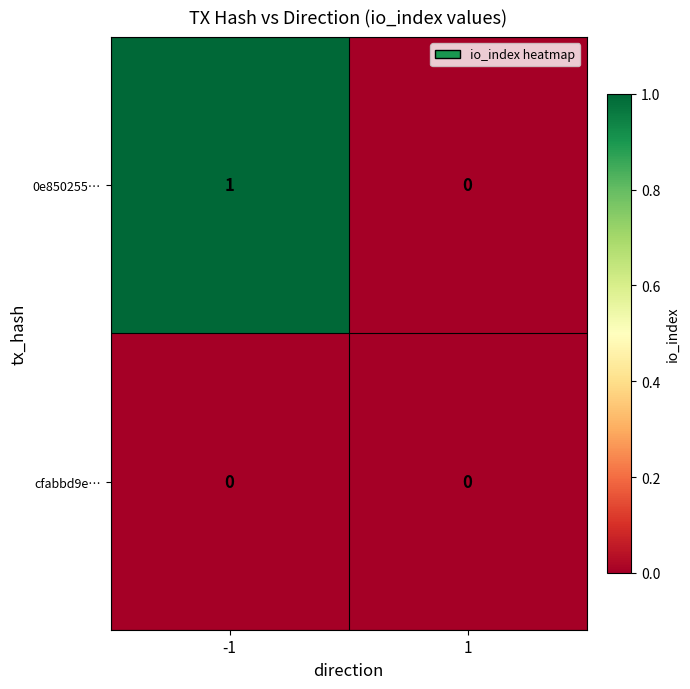

Rank the series at -1 from highest to lowest value.

0e850255…, cfabbd9e…